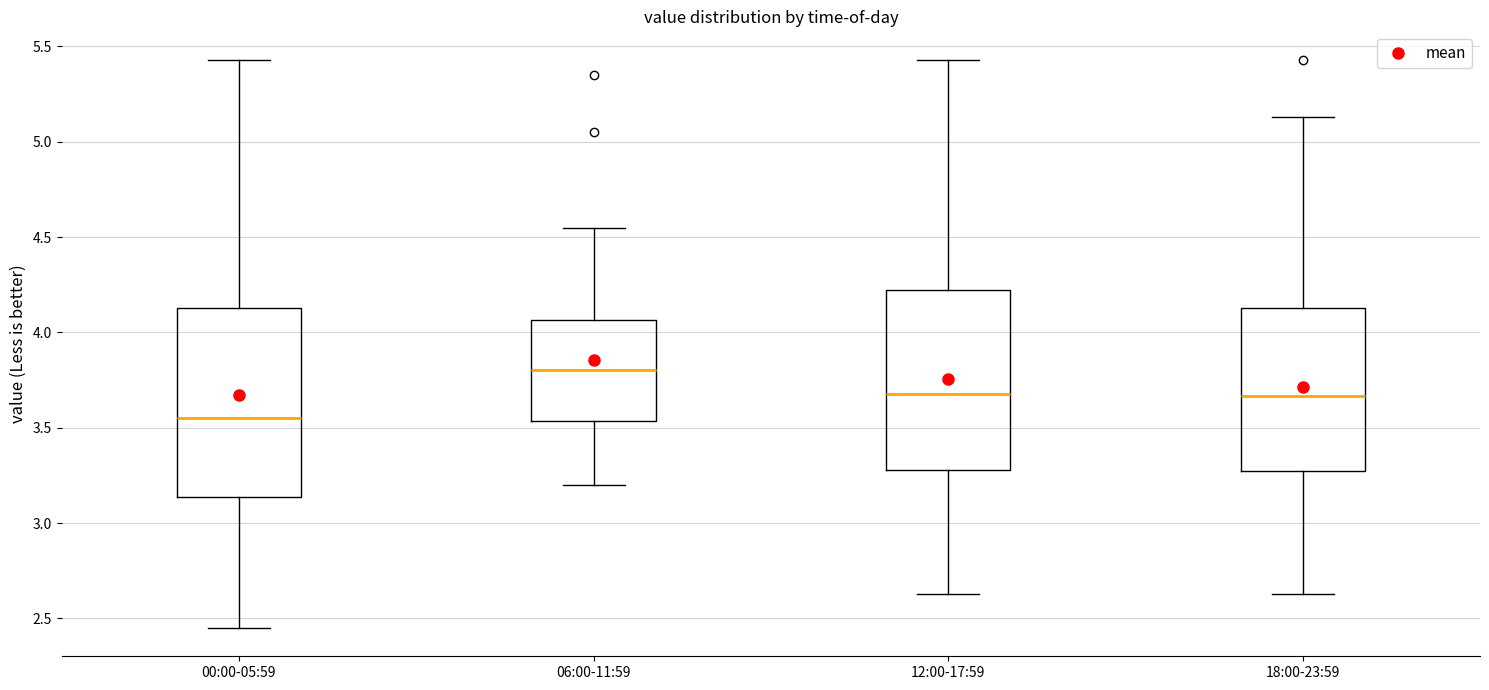

Which box has the lowest median line?

00:00-05:59